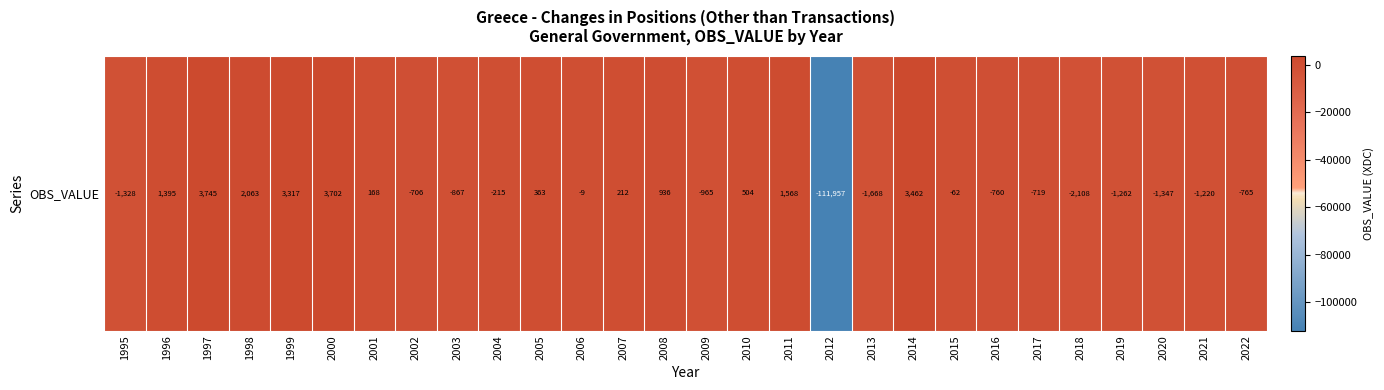

Which category has the lowest value across all series?

2012